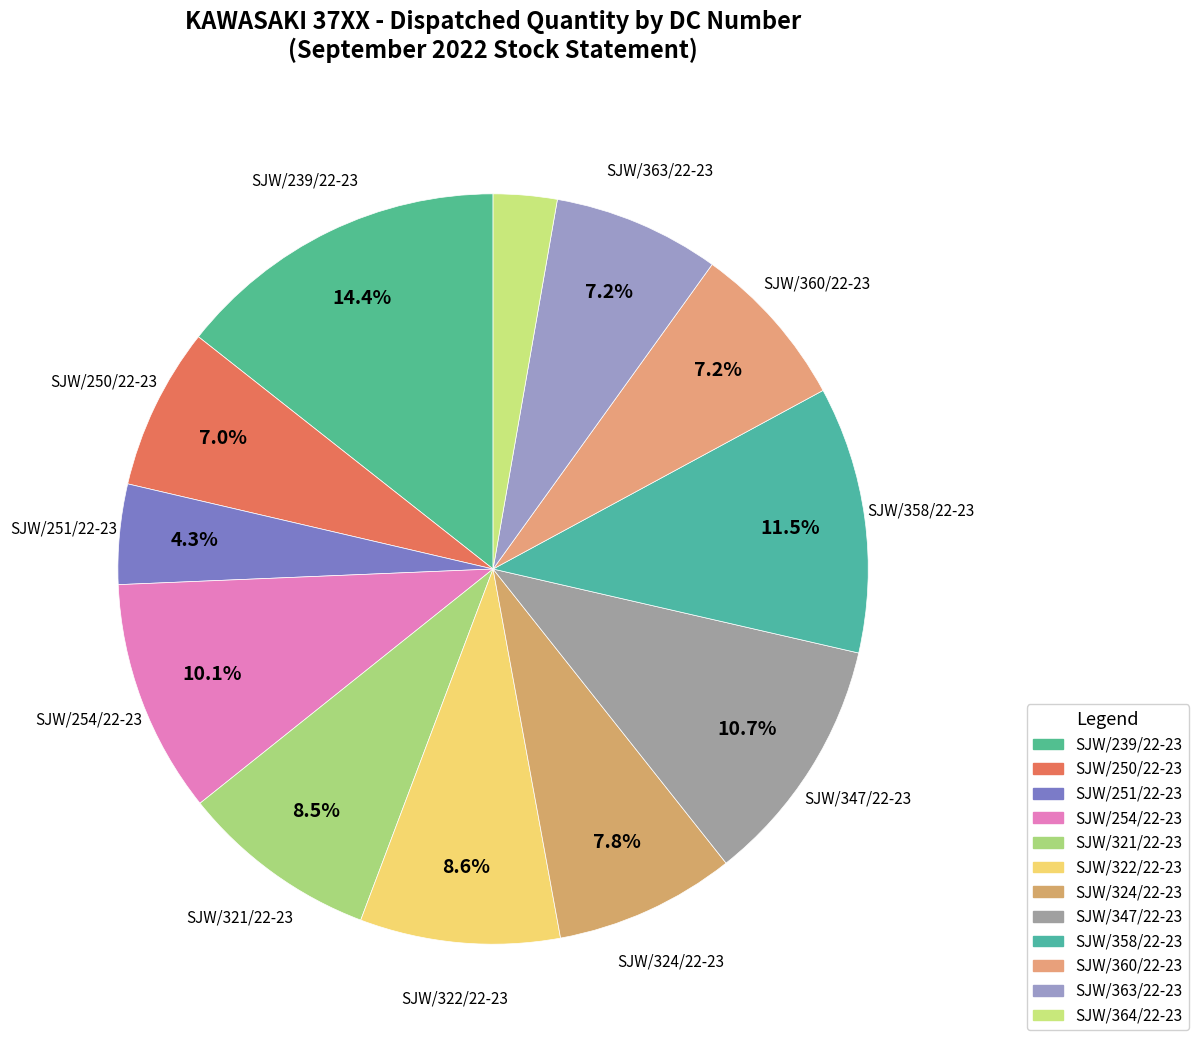

How many segments does this pie chart have?

12